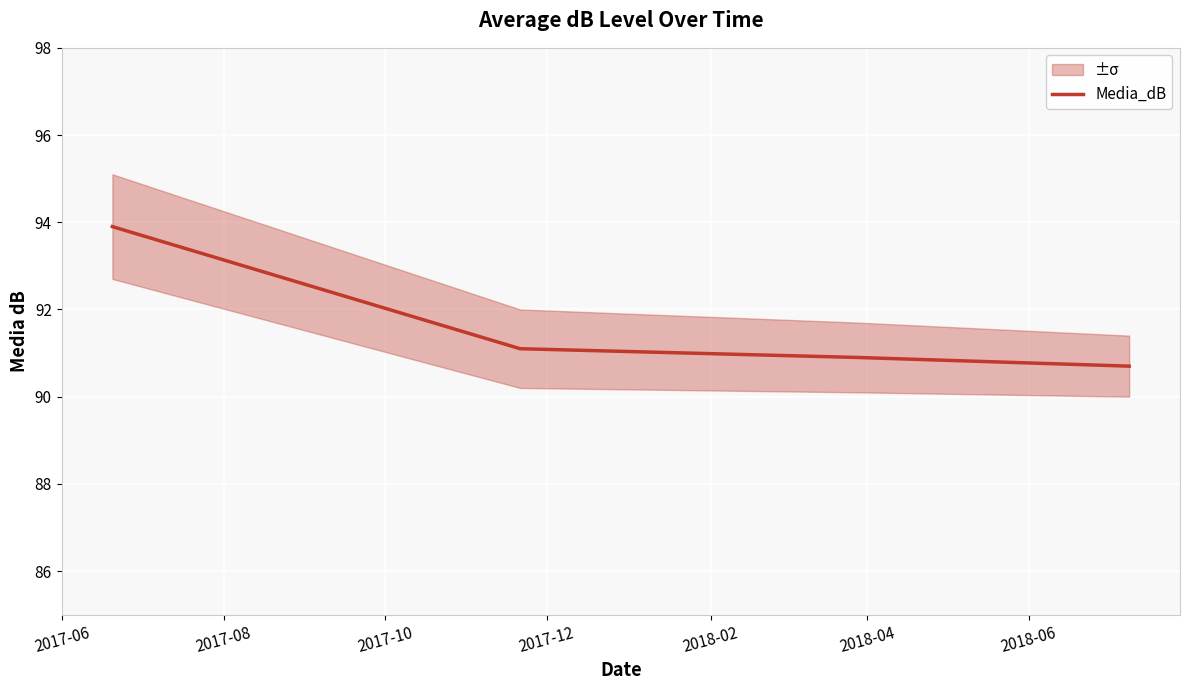

What is the minimum value for Media_dB?

90.7